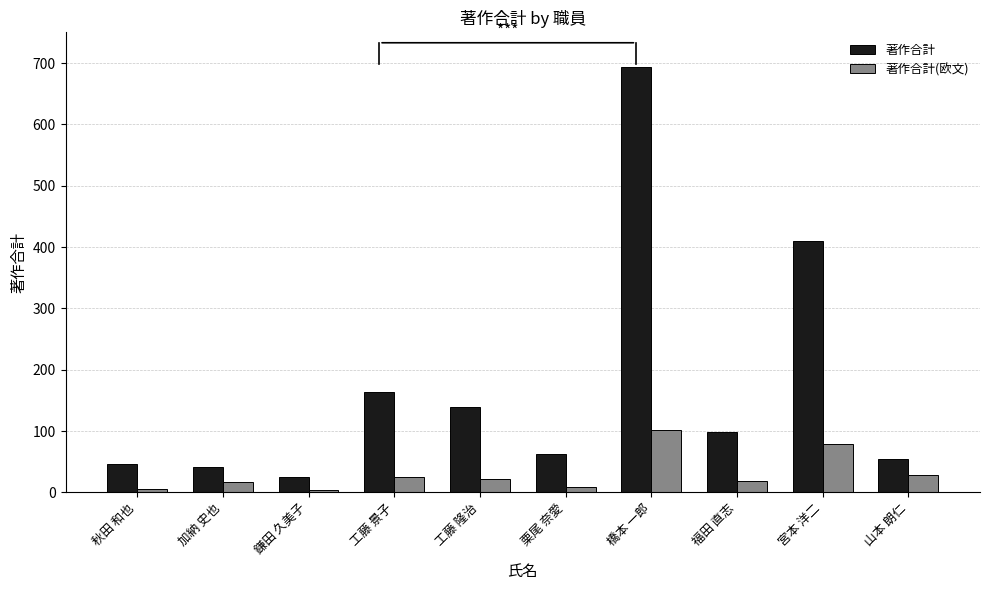

Are the bars grouped side by side (vs. stacked)?

Yes